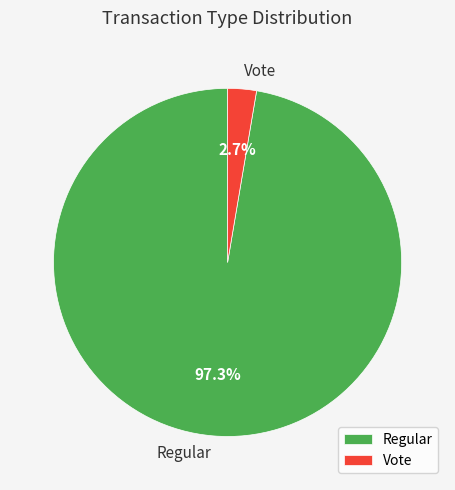

Between Regular and Vote, which is larger?

Regular